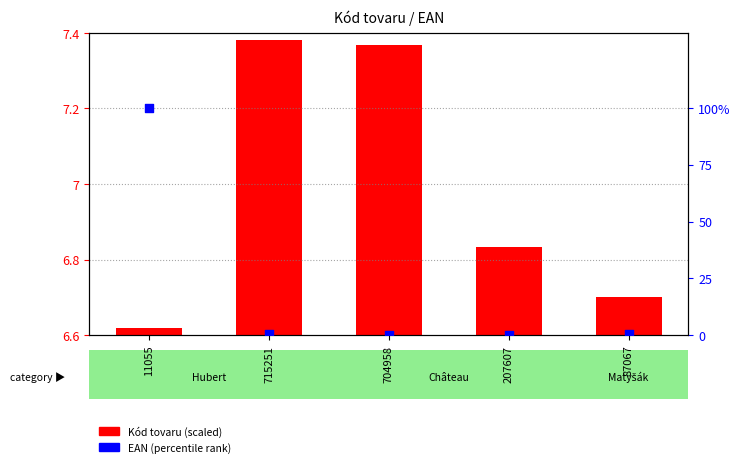

What is the total value across all series at 11055?

100.0